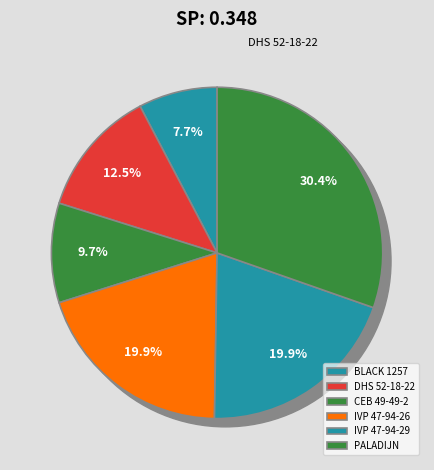

Does any single category account for the majority?

No